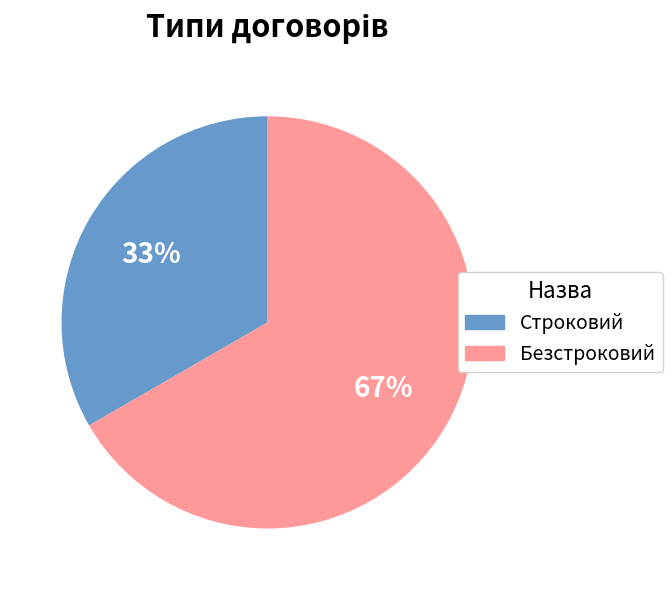

Between Безстроковий and Строковий, which is larger?

Безстроковий